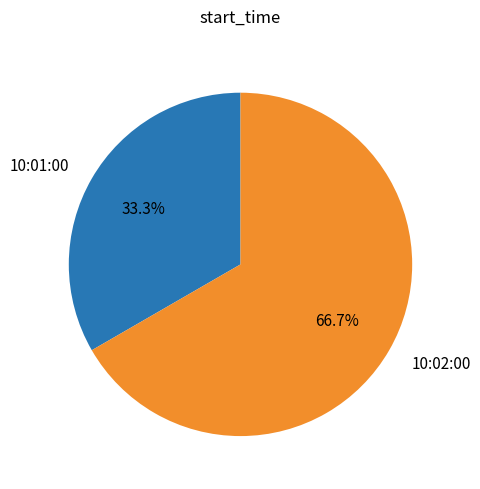

How many segments does this pie chart have?

2